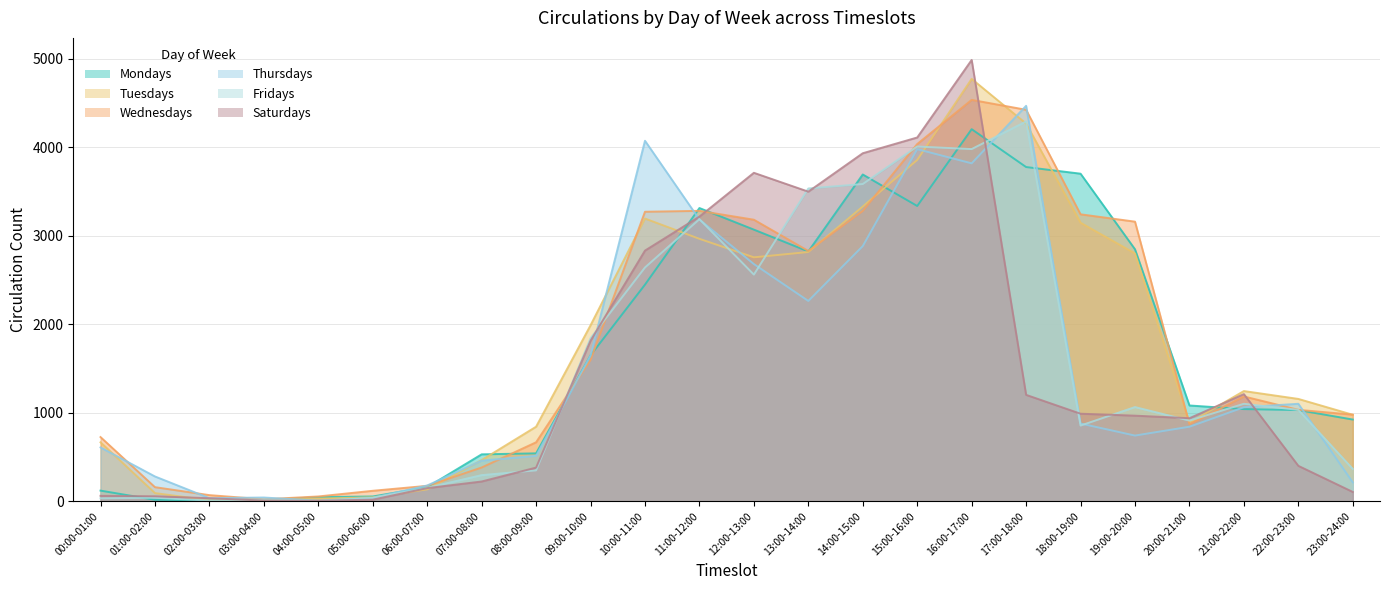

What position from the left is 11:00-12:00?

12